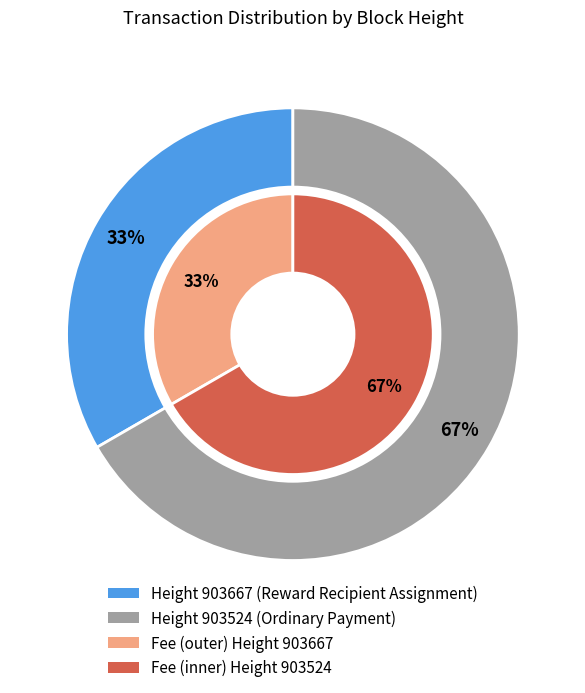

Which slice is the largest?

903524